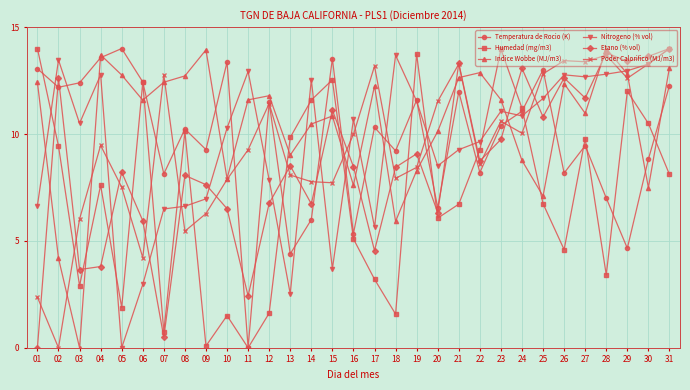

How many values in the Etano (% vol) series are below 8?

12